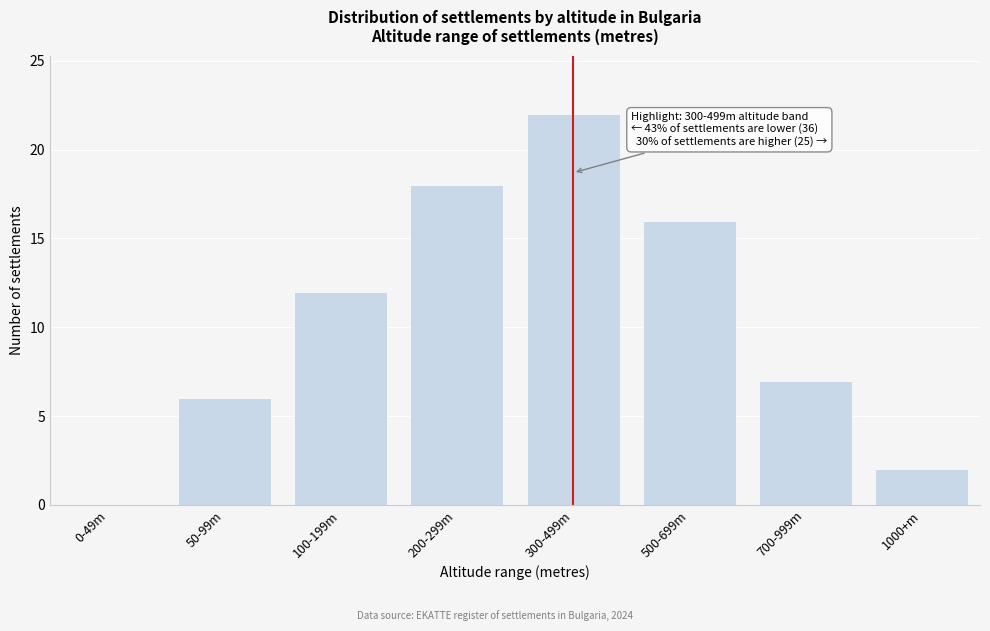

Reading left to right, list all the values displayed in this chart.

0-49m=0	50-99m=6	100-199m=12	200-299m=18	300-499m=22	500-699m=16	700-999m=7	1000+m=2